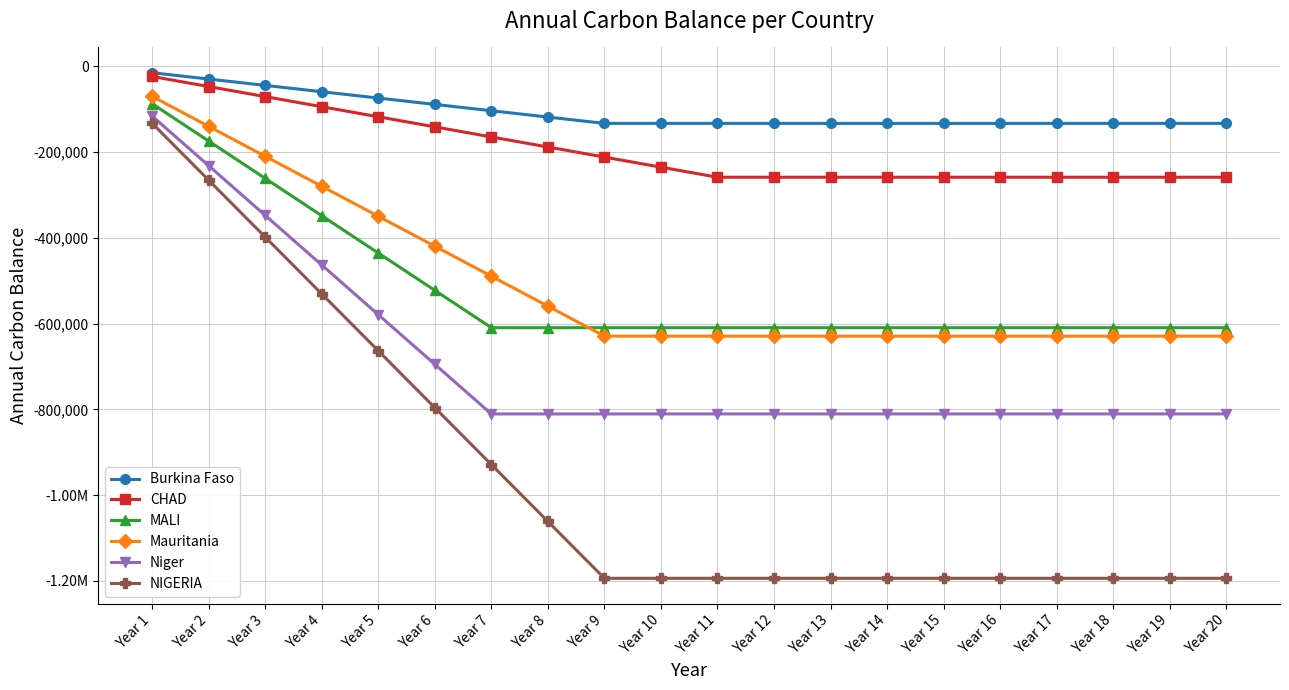

Does the chart display data point markers on the line(s)?

Yes